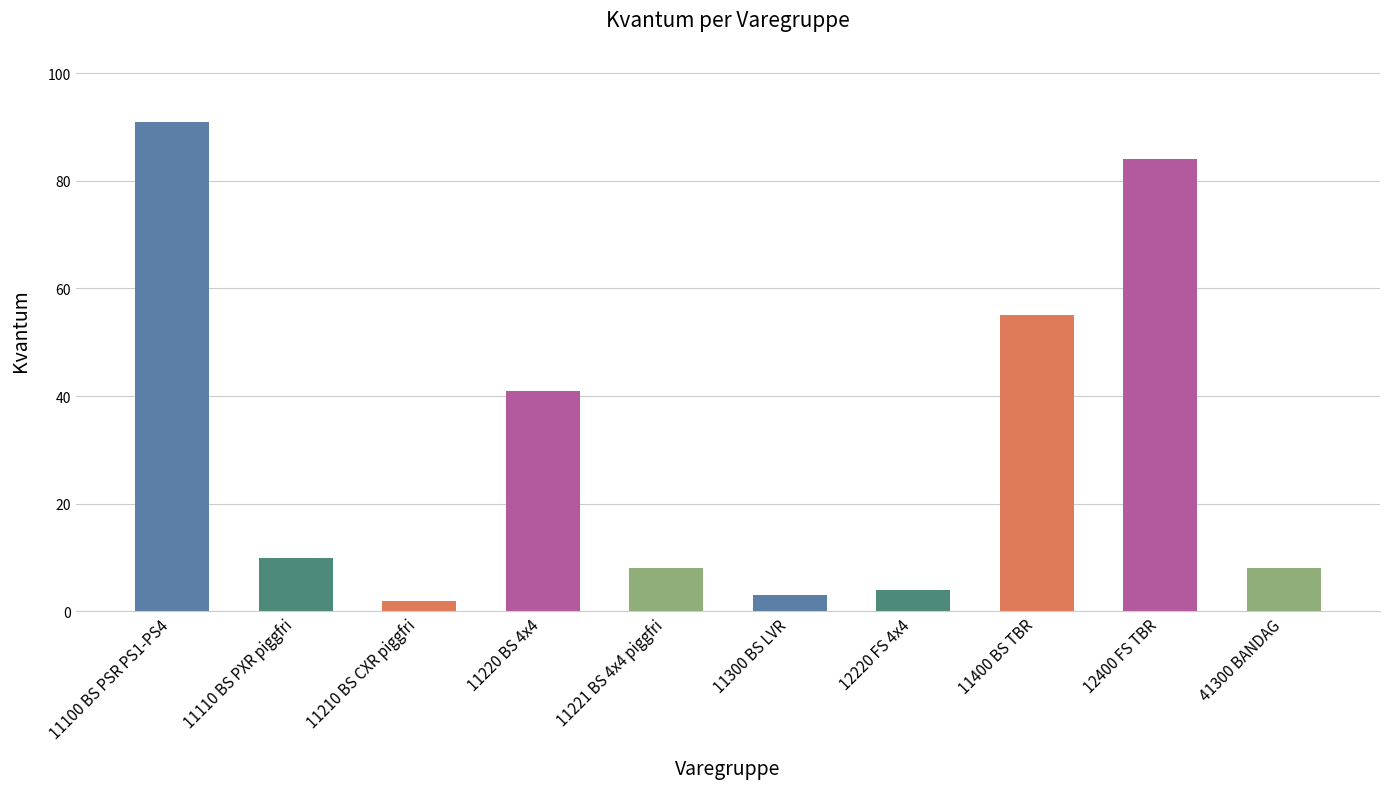

Which has a higher value, 11221 BS 4x4 piggfri or 11400 BS TBR?

11400 BS TBR